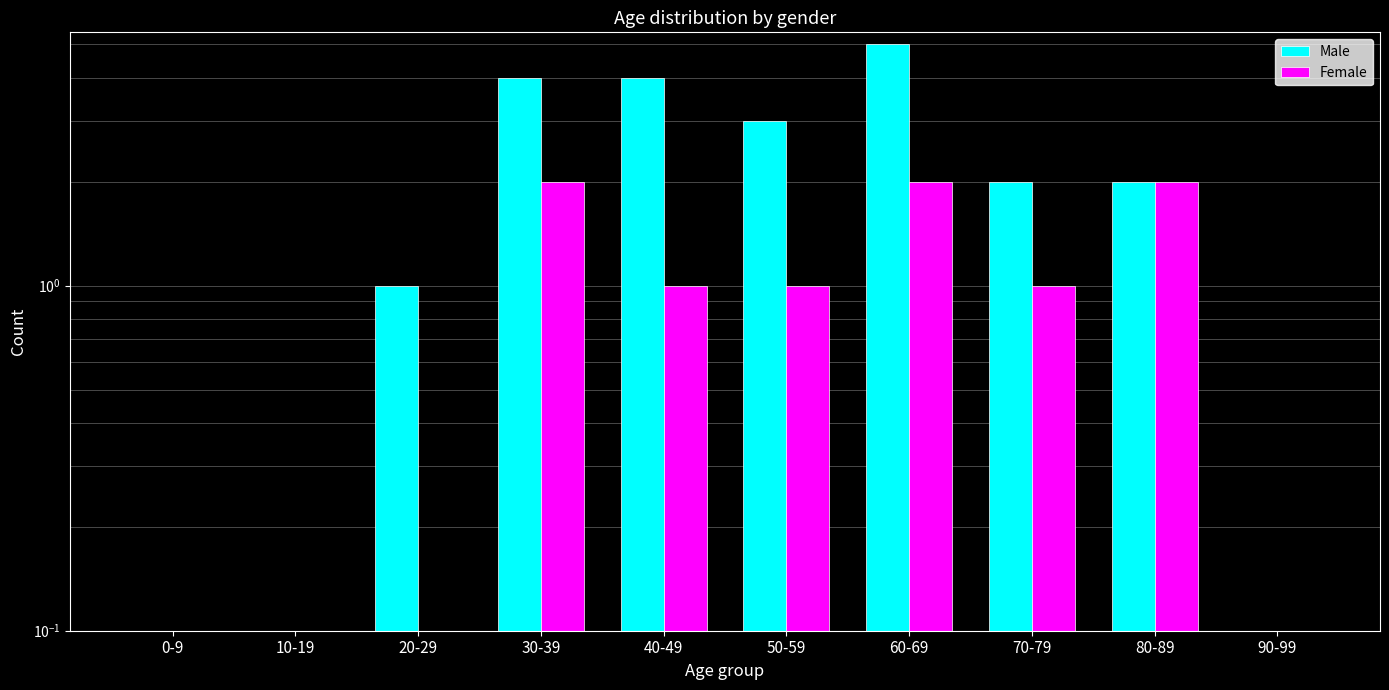

Reading left to right, list all the values displayed in this chart.

Male: 0-9=0	10-19=0	20-29=1	30-39=4	40-49=4	50-59=3	60-69=5	70-79=2	80-89=2	90-99=0
Female: 0-9=0	10-19=0	20-29=0	30-39=2	40-49=1	50-59=1	60-69=2	70-79=1	80-89=2	90-99=0